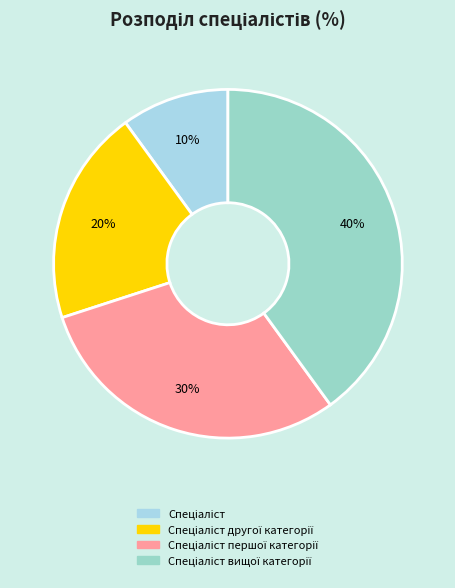

How many slices are in this pie chart?

4